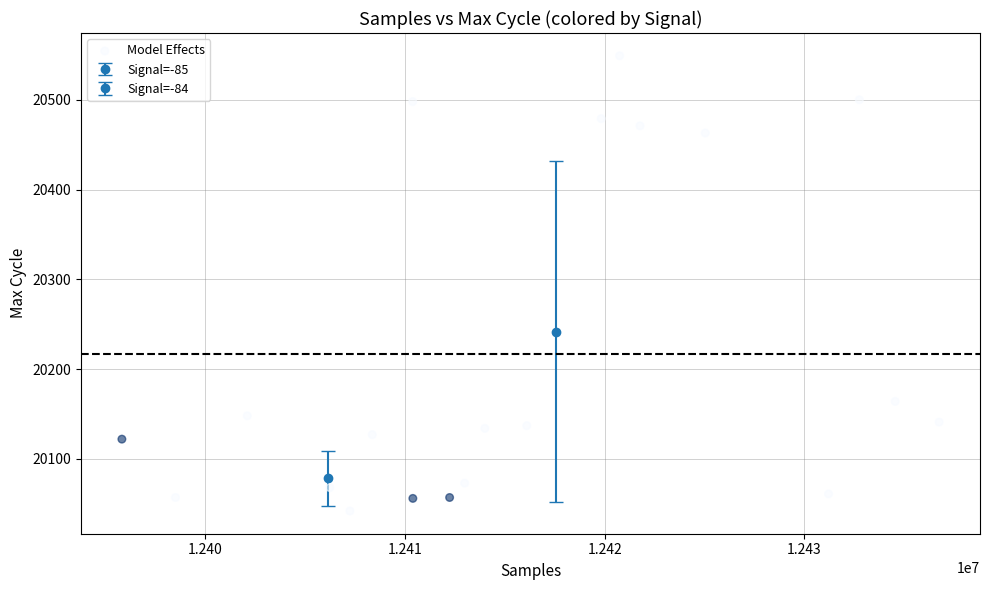

What is the range of Y values (max minus min)?

507